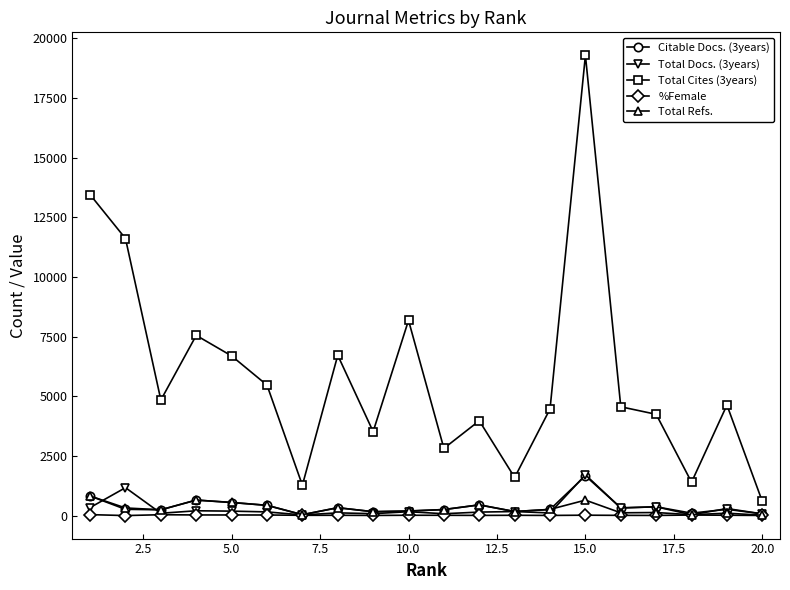

True or false: Total Cites (3years) has more than 2 points higher than both neighbors.

True